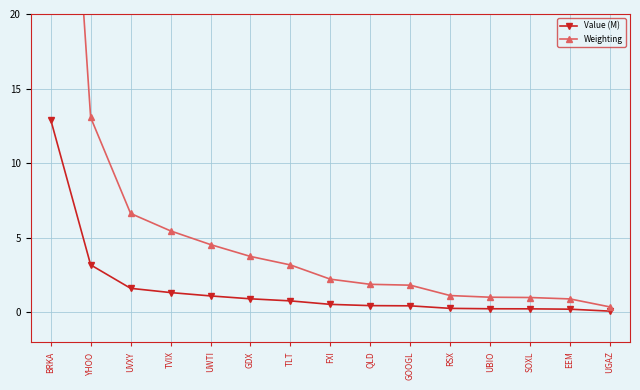

What is the difference between the Value (M) values at UWTI and FXI?

0.6